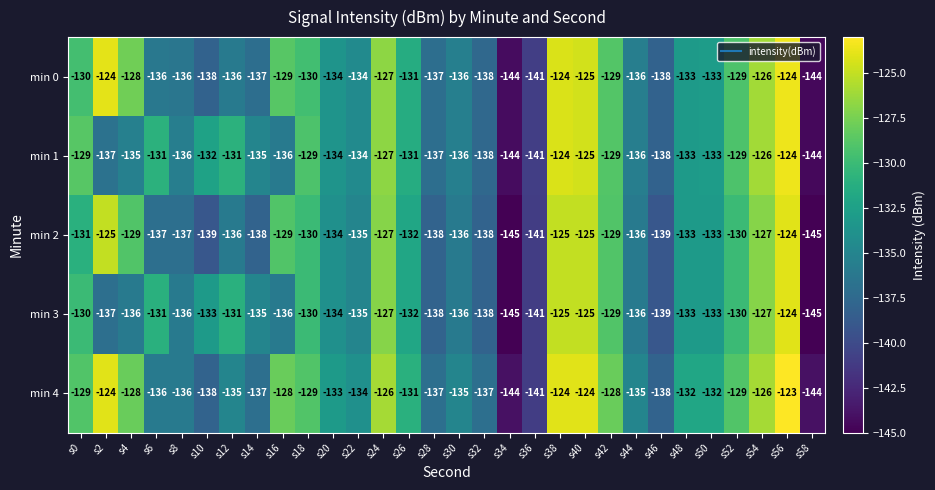

What is the greatest value displayed?

-123